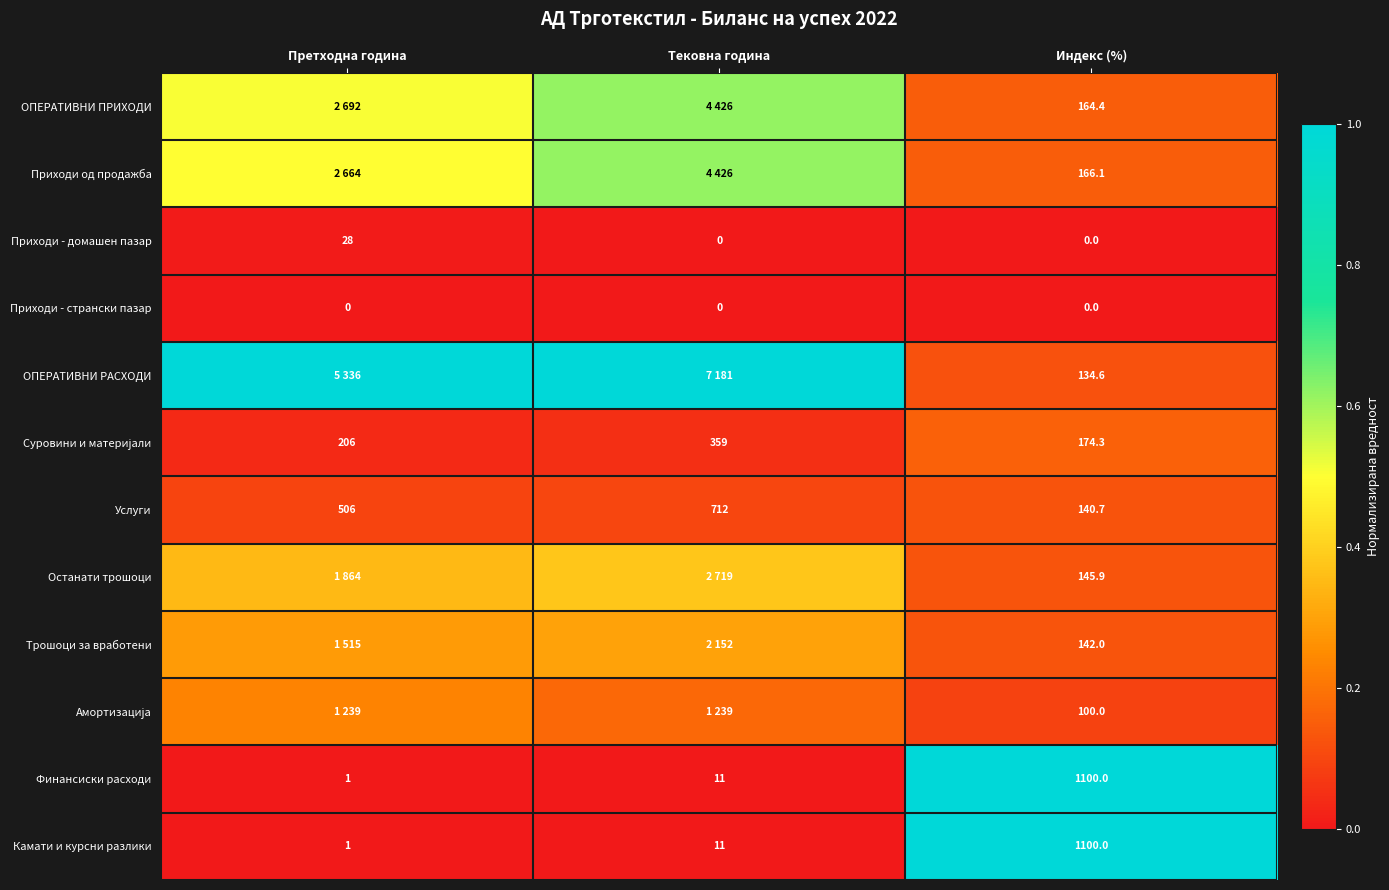

Which category has the highest value in the Услуги series?

Тековна година